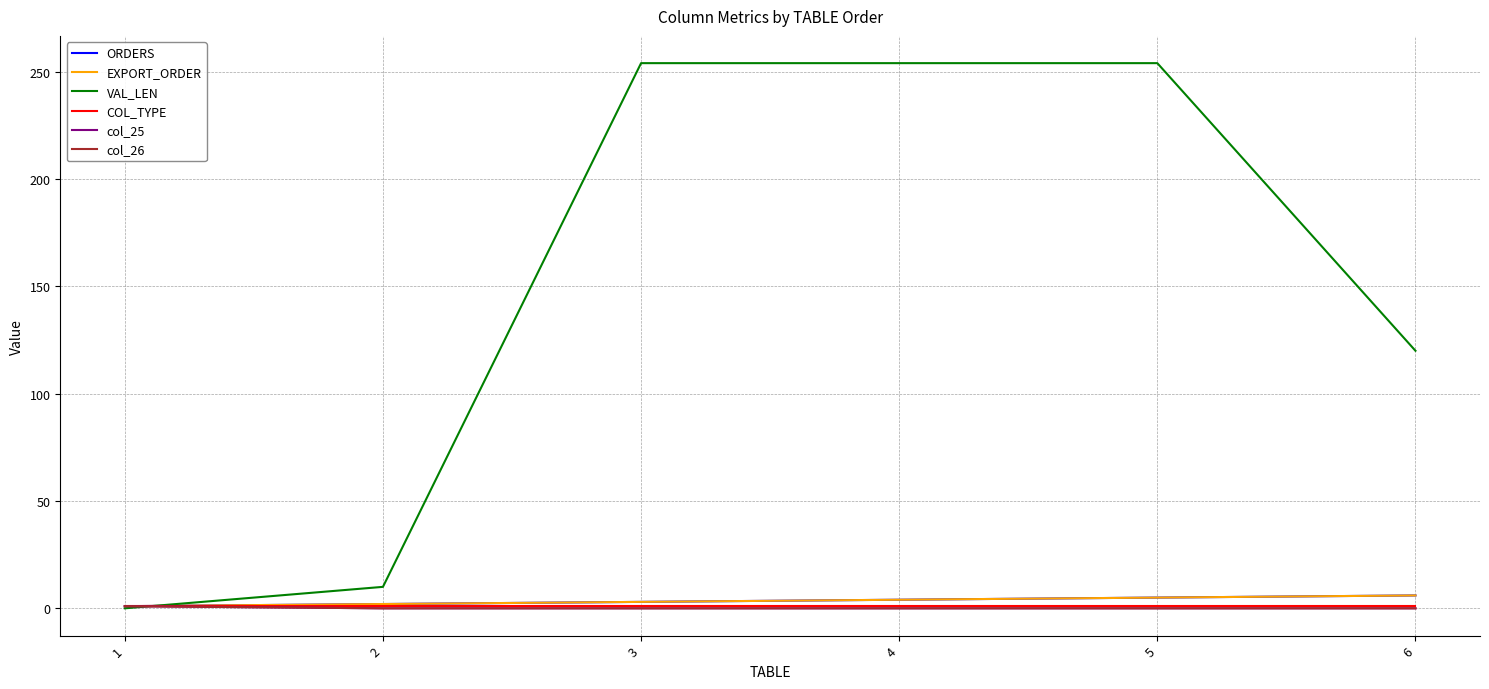

Is this an area chart (filled region under the line)?

No